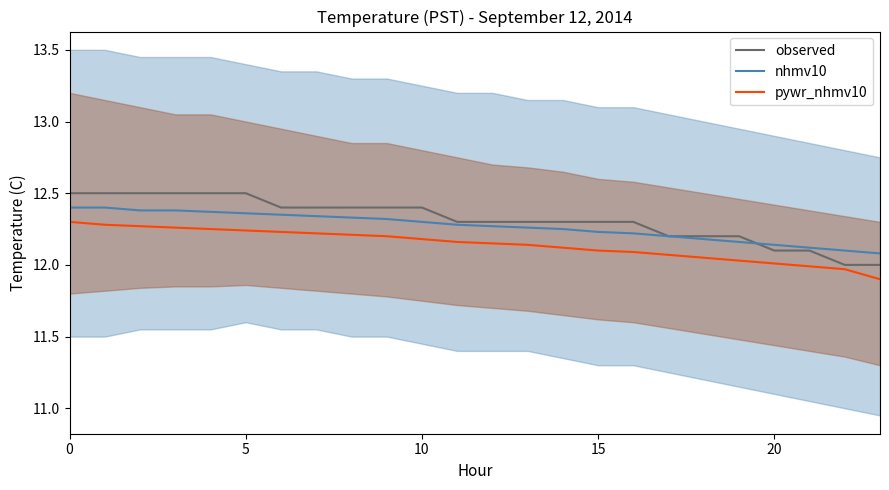

True or false: pywr_nhmv10 and nhmv10 intersect in this chart.

False